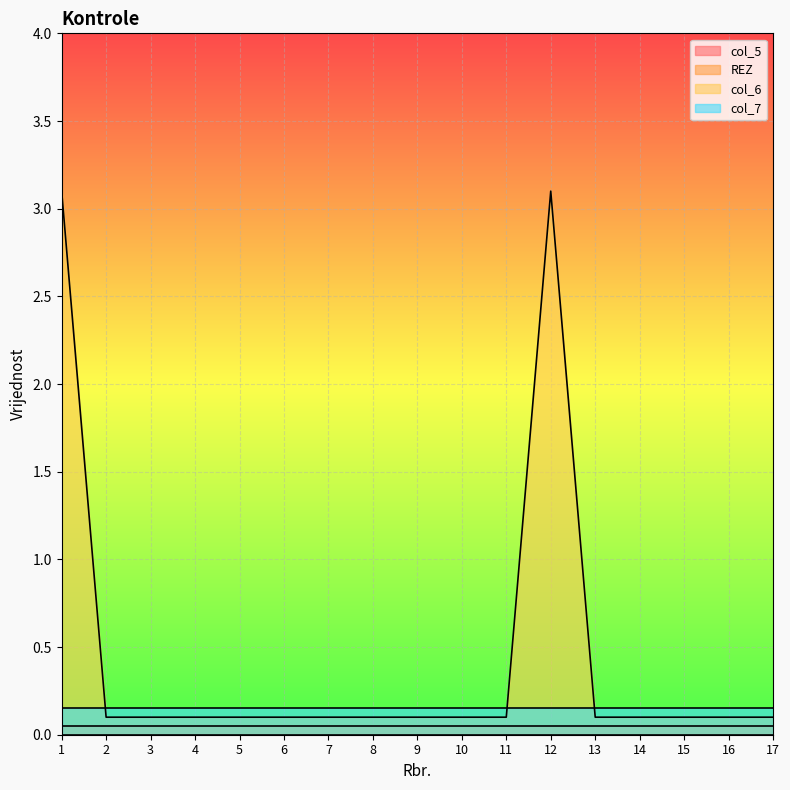

How many series are shown in this chart?

4